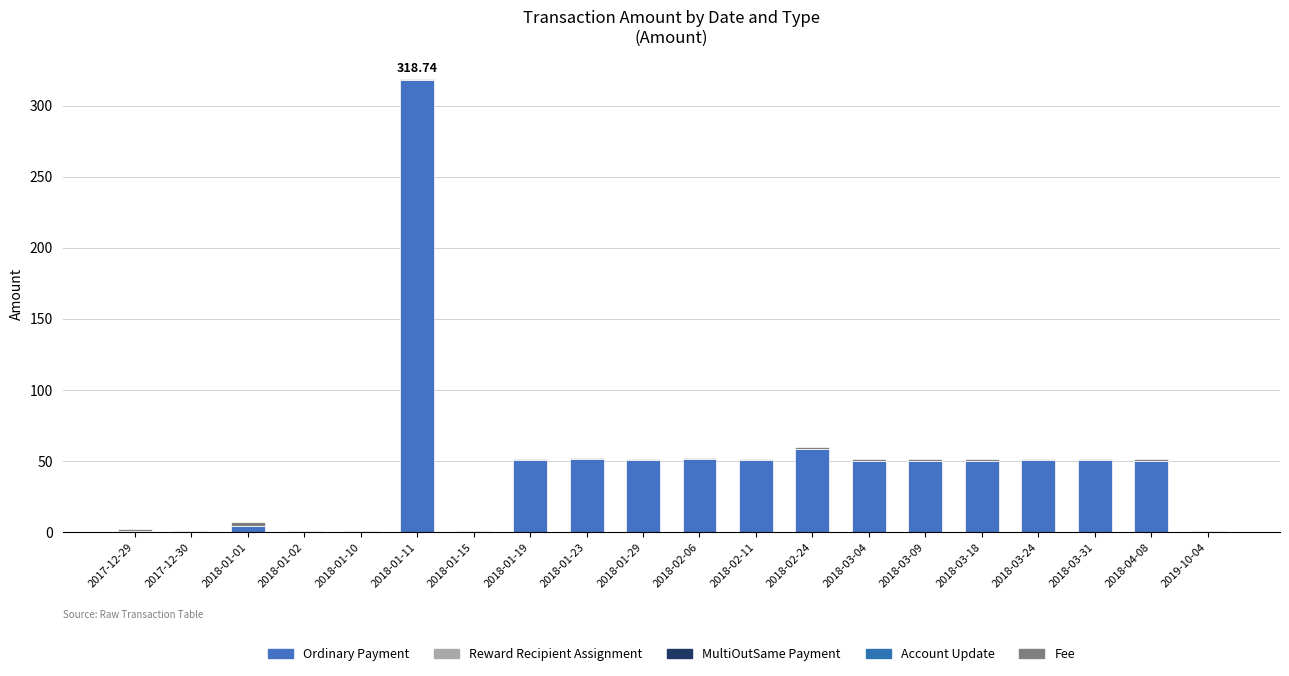

How many data points does each series have?

20